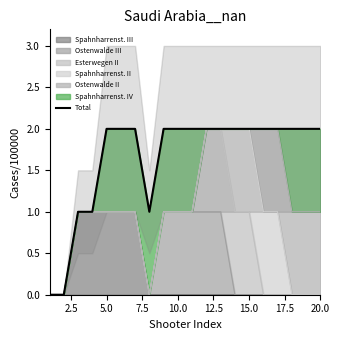

Reading right to left, transcribe all the data shown in this chart.

2	2	2	2	2	2	2	2	2	2	2	2	1	2	2	2	1	1	0	0